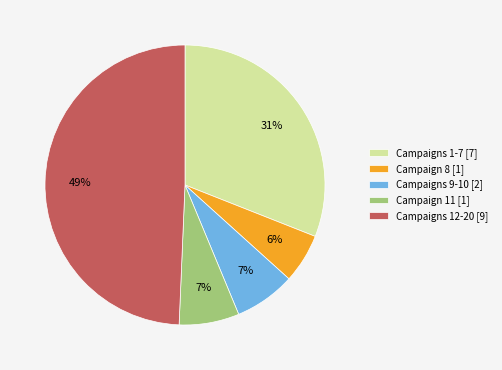

Which has a higher value, Campaigns 9-10 [2] or Campaigns 12-20 [9]?

Campaigns 12-20 [9]